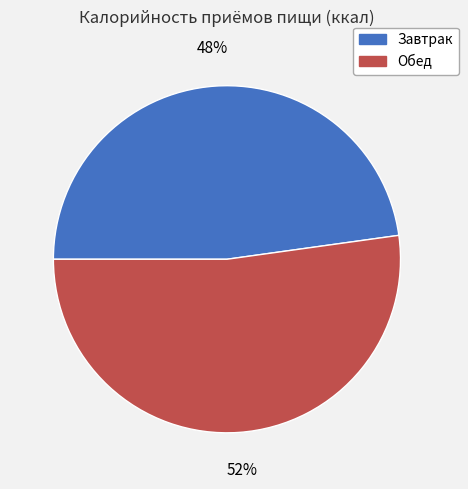

Count the number of slices in the pie.

2